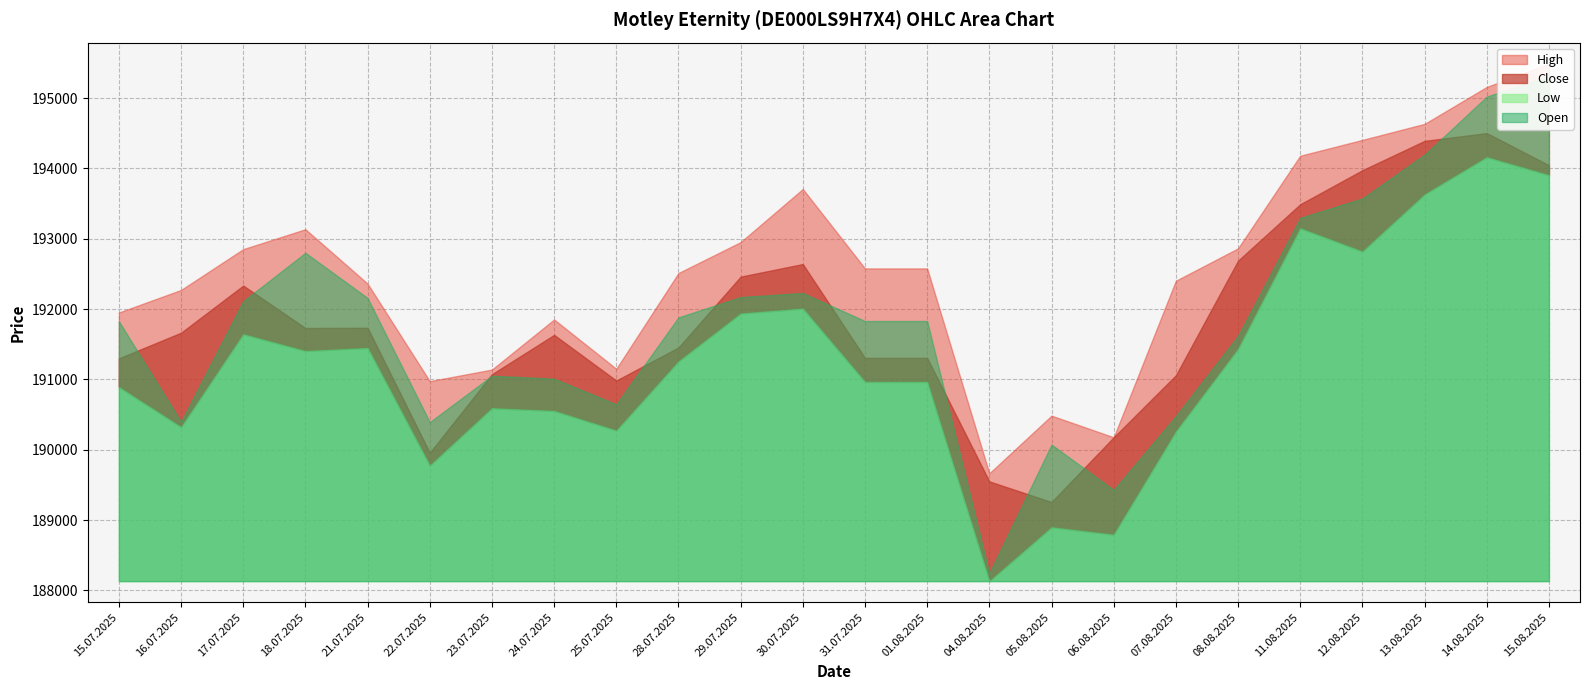

Read the High value at 13.08.2025, to the nearest 10.

194630